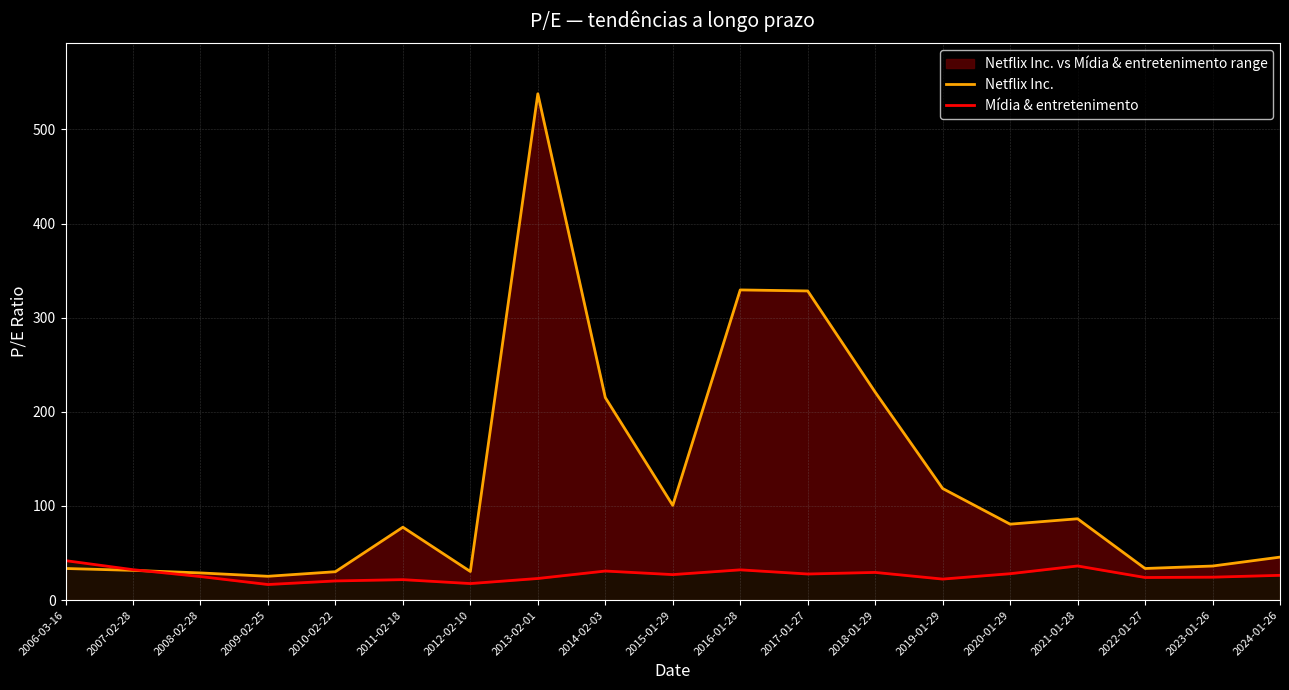

What is the approximate value of Mídia & entretenimento at 2018-01-29?

29.4